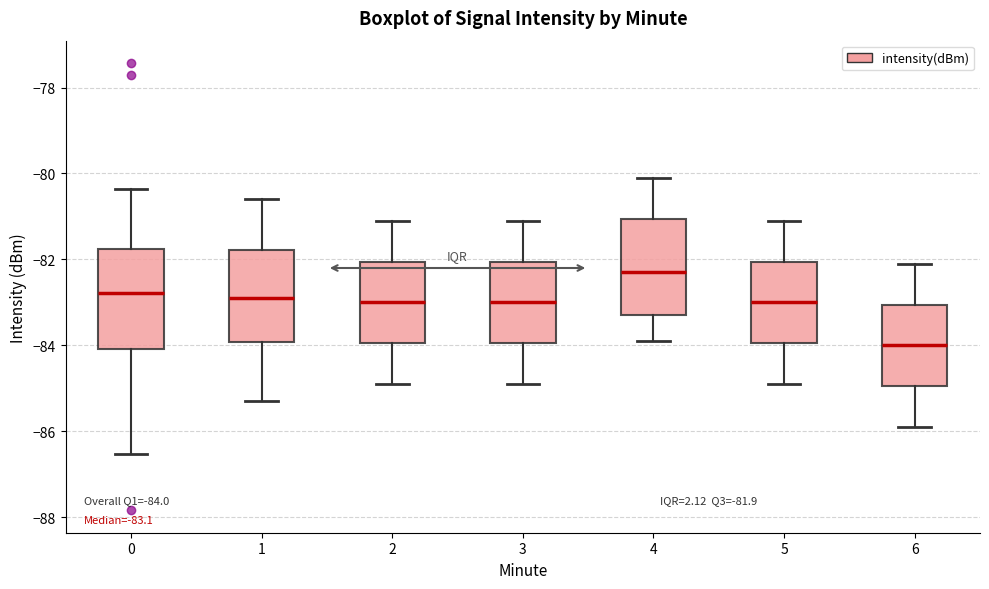

Which box's median line is the lowest?

6